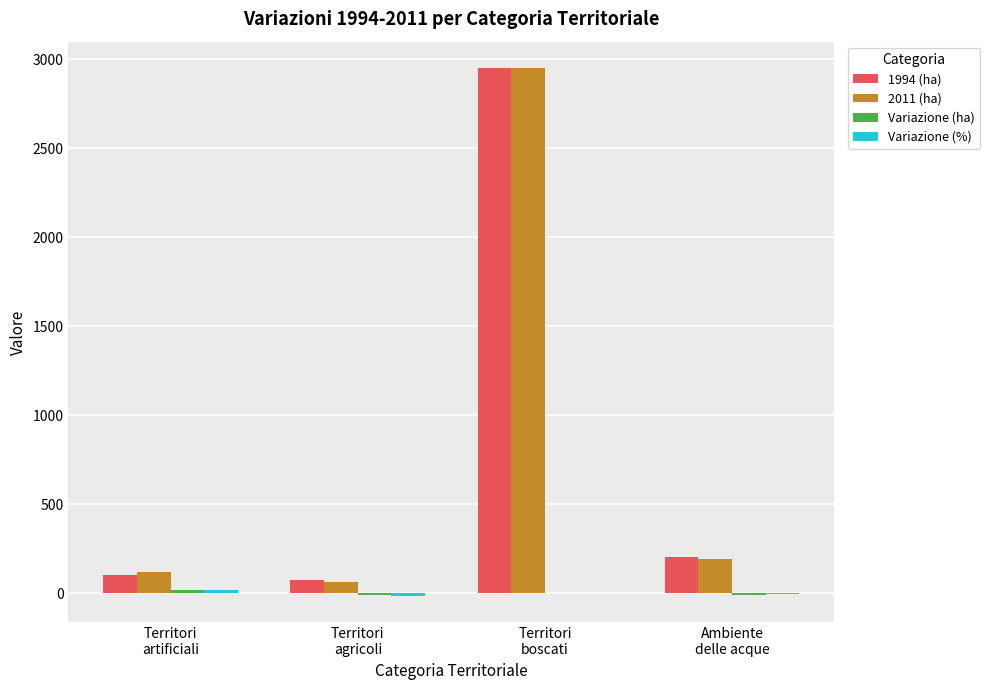

What is the sum of all 1994 (ha) values?

3323.6